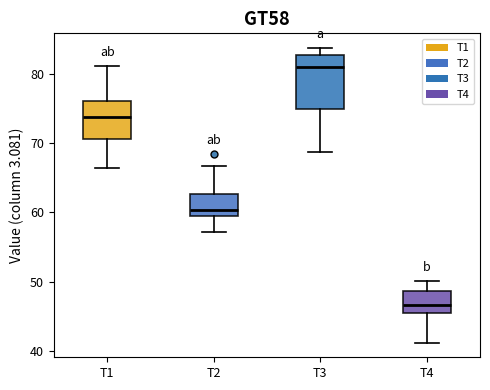

Which box's median line is the highest?

T3